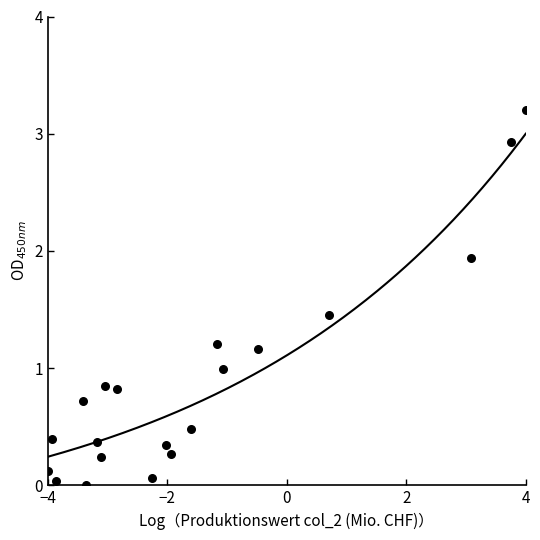

What is the range of Y values (max minus min)?

3.2